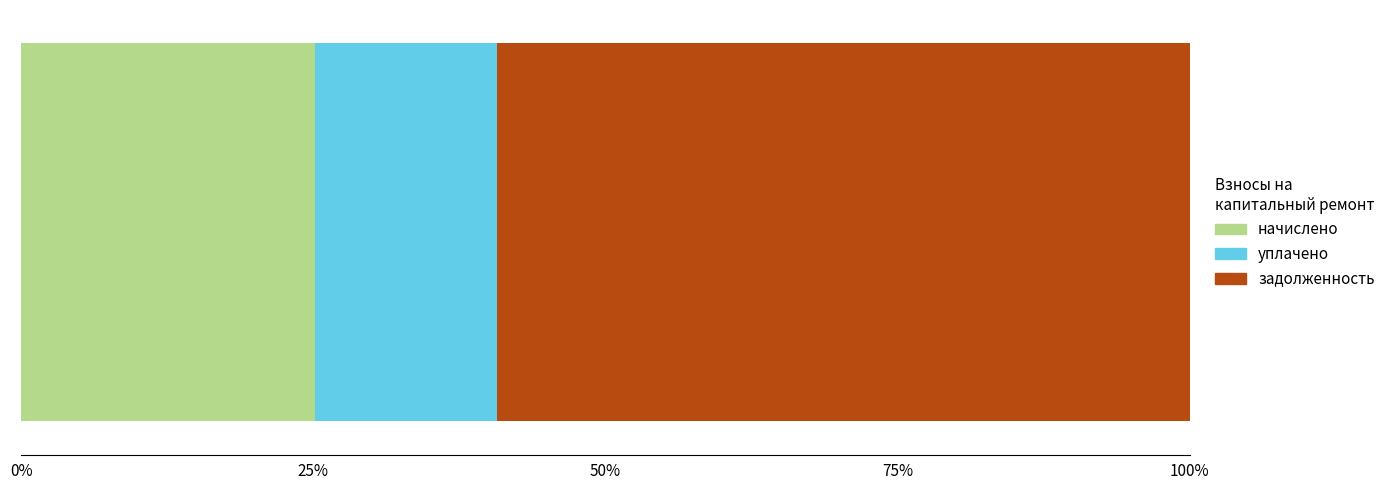

What are all the series names shown in the legend?

начислено, уплачено, задолженность